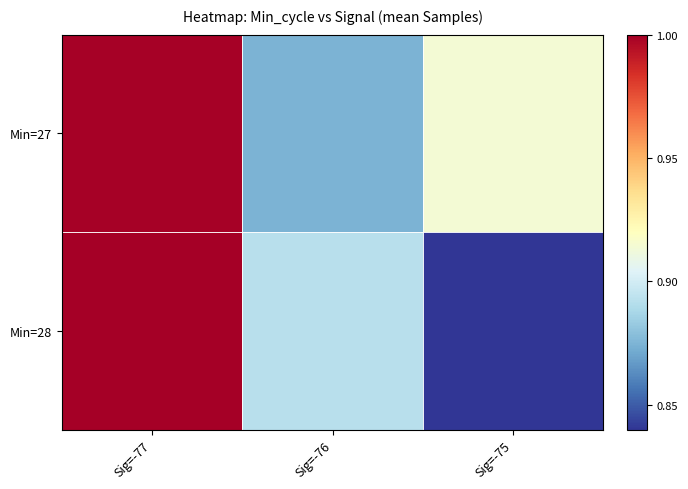

Rank the series by their maximum value, from highest to lowest.

Min=28, Min=27